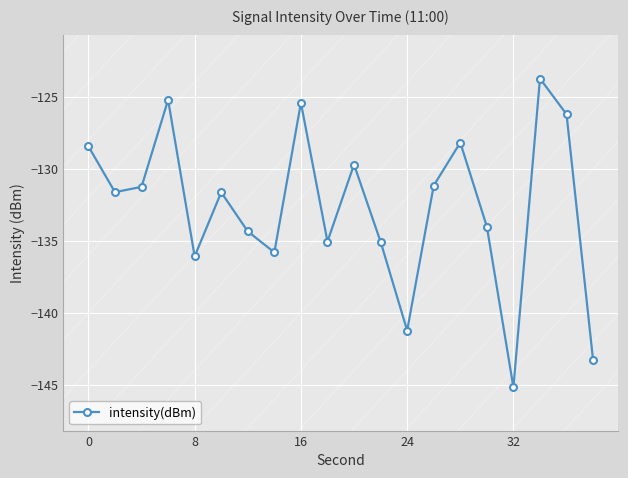

What is the difference between the maximum and second lowest values?

19.6